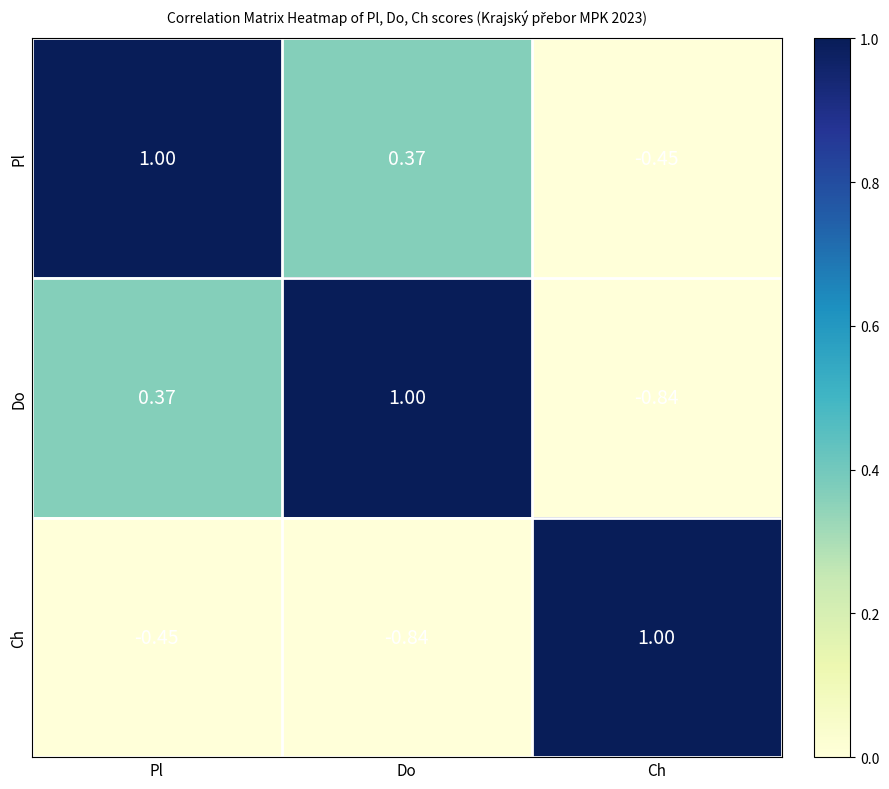

Which series has the largest total across all categories?

Pl